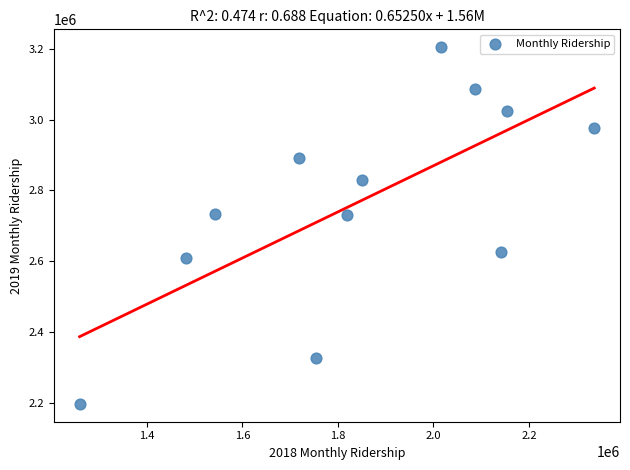

What is the range of Y values (max minus min)?

1008919